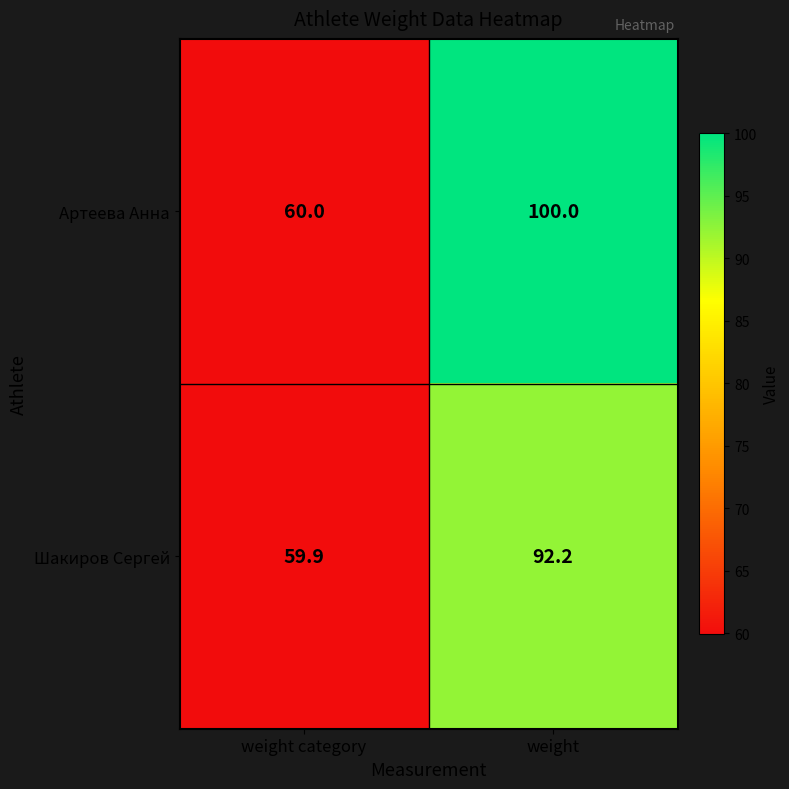

What is the difference between the highest and lowest values at weight?

7.8